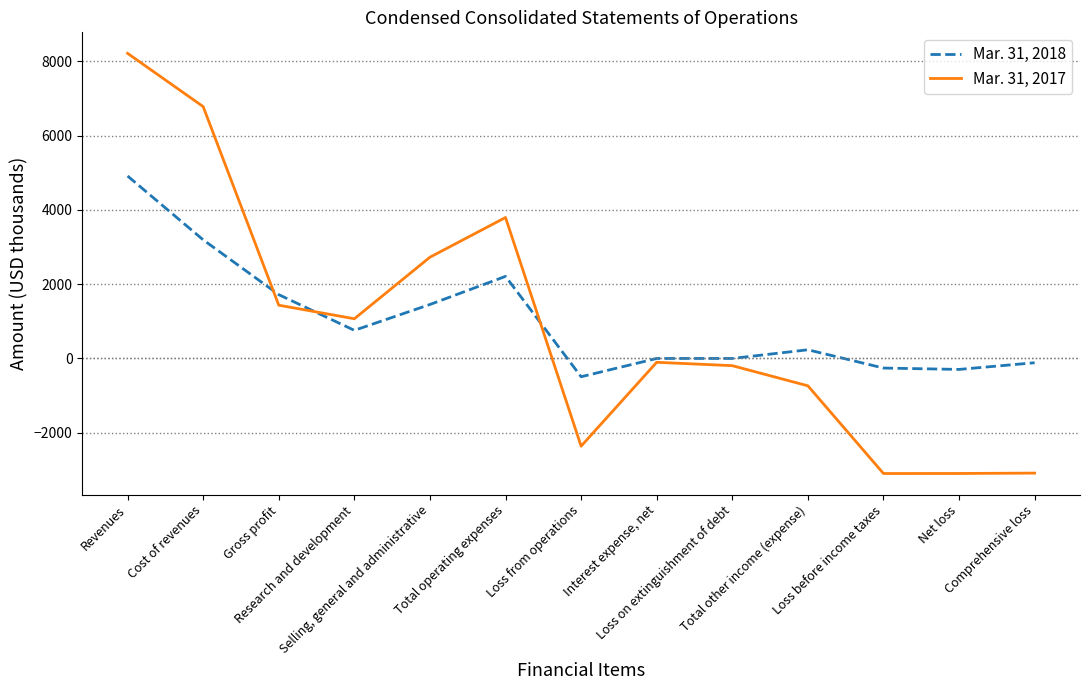

Which series has the largest range (max minus min)?

Mar. 31, 2017